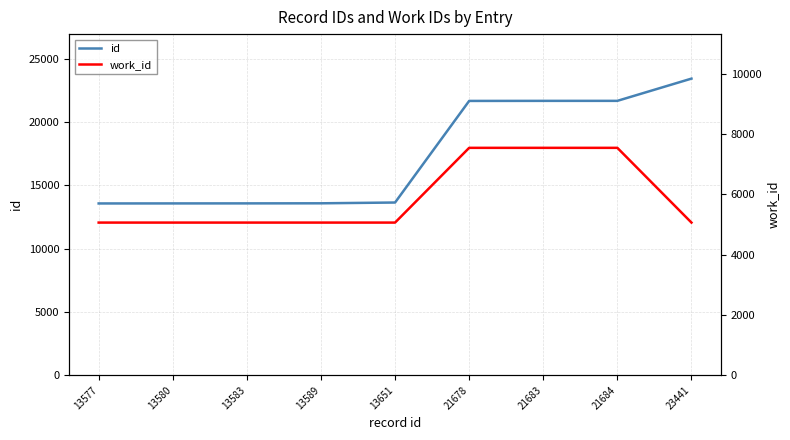

Reading left to right, list all the values displayed in this chart.

id: 13577	13580	13583	13589	13651	21678	21683	21684	23441
work_id: 5063	5063	5063	5063	5063	7541	7541	7541	5063